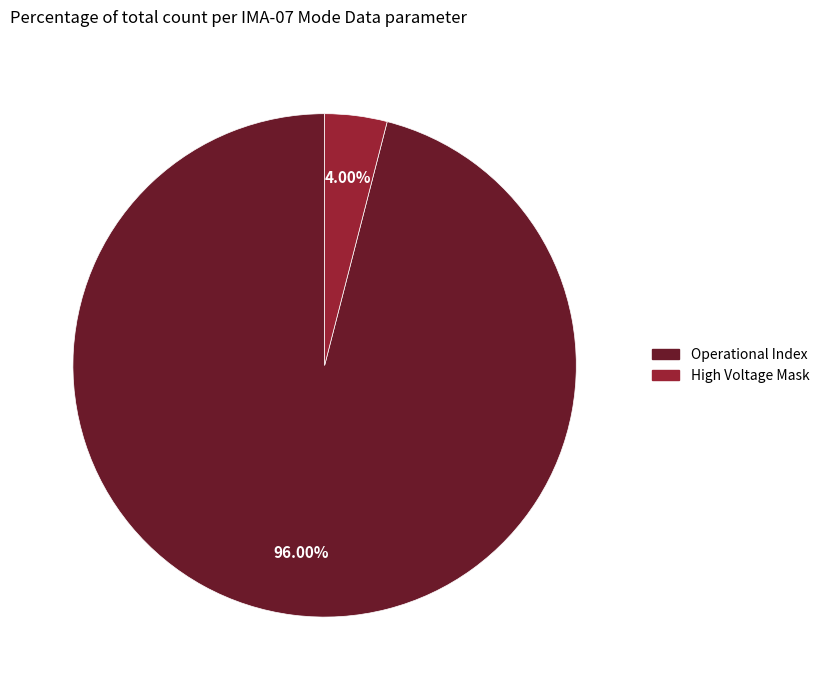

Does any single category account for the majority?

Yes